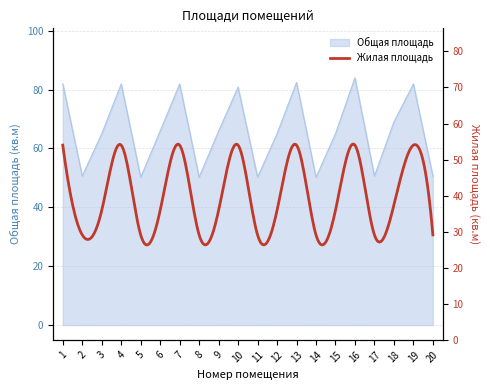

What is the average value?

66.2